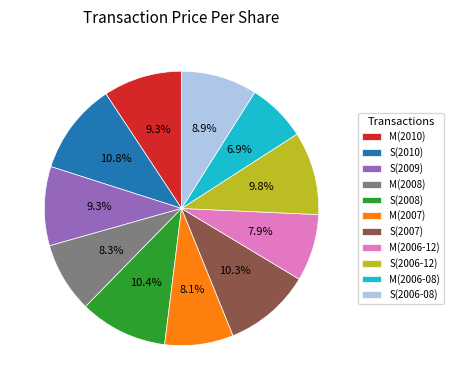

Between M(2010) and M(2006-12), which is larger?

M(2010)